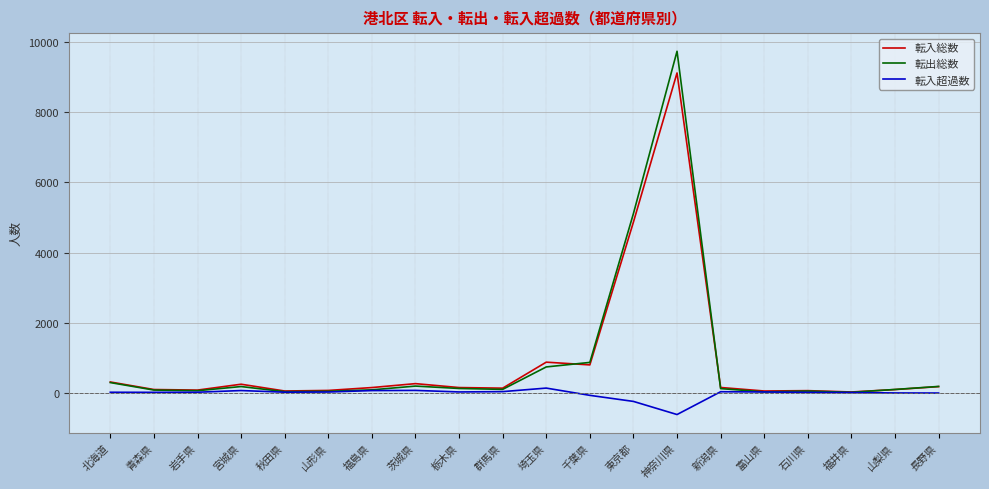

What is the smallest value displayed?

-618